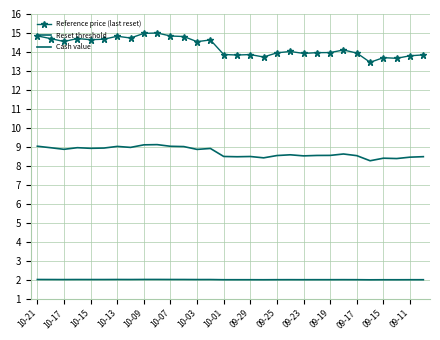

List the series in order of their peak value, lowest first.

Cash value, Reset threshold, Reference price (last reset)